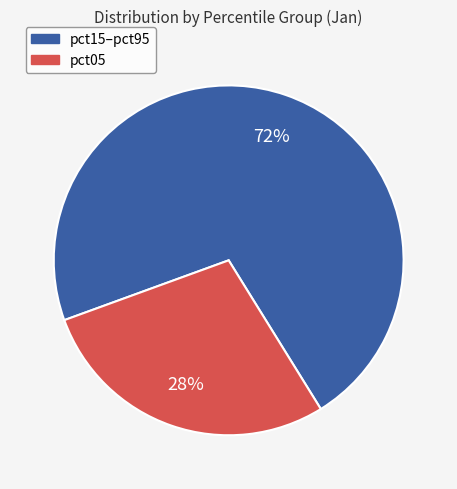

Rank the categories by value from highest to lowest.

pct15–pct95, pct05